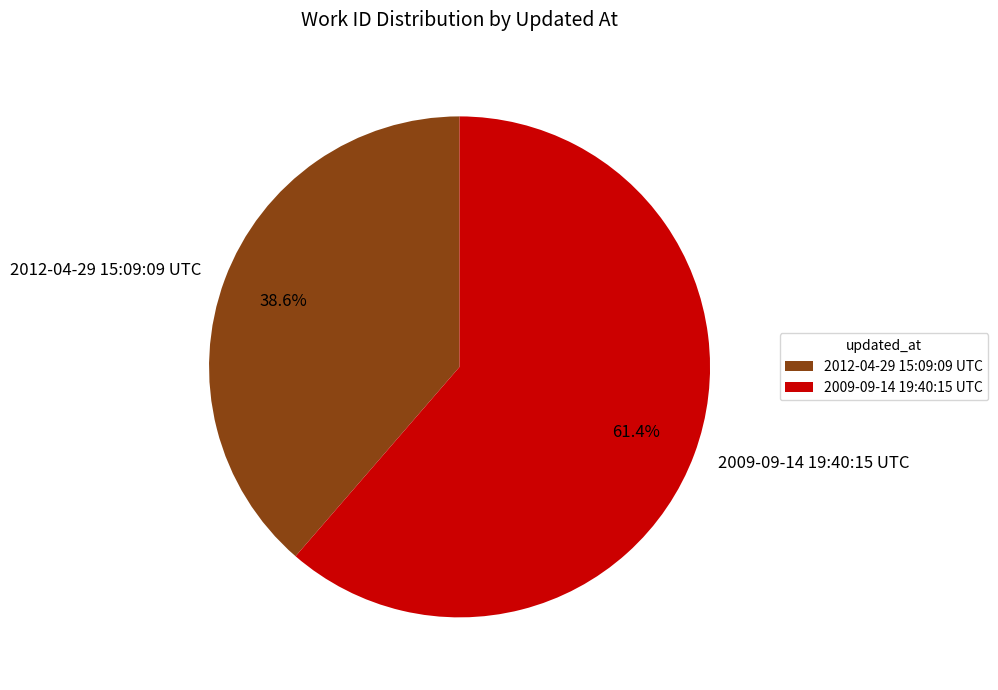

The 2009-09-14 19:40:15 UTC slice represents 61% of the pie. True or false?

True